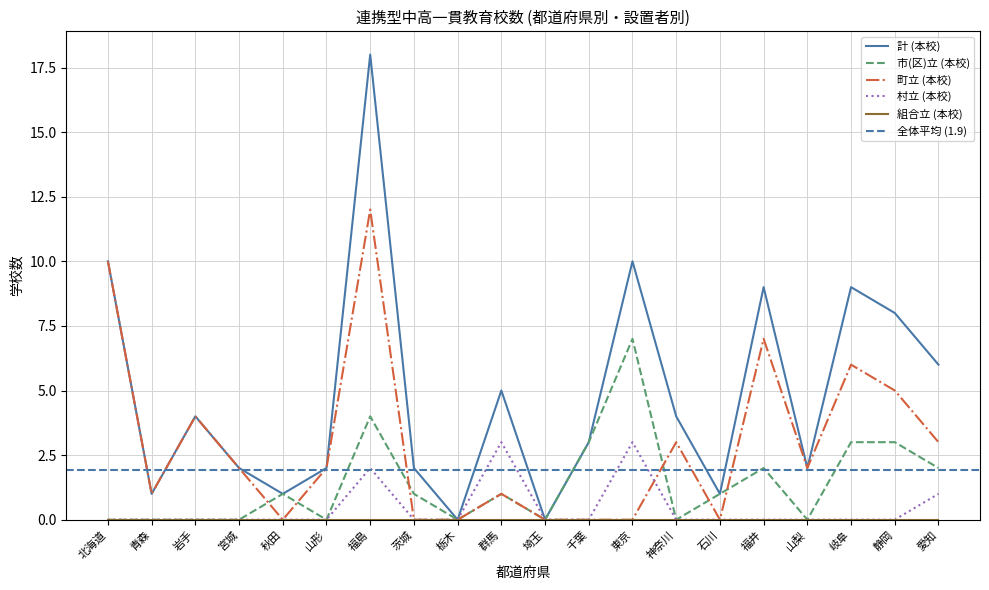

Is the value of 計 (本校) at 愛知 greater than the value of 町立 (本校) at 北海道?

No